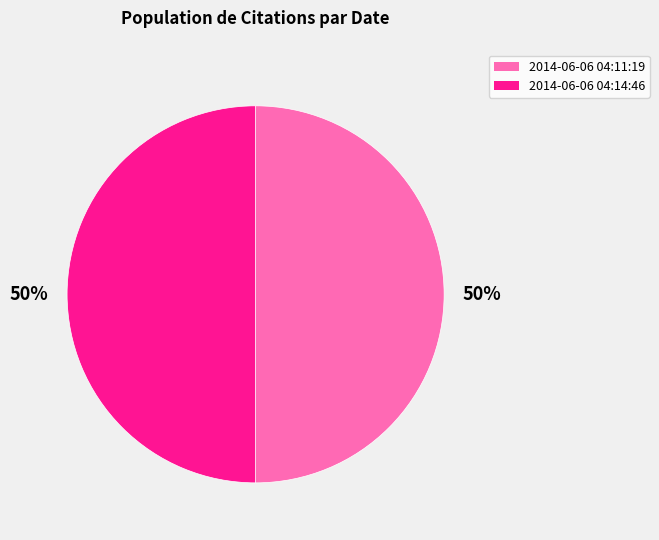

To the nearest percent, what is the combined percentage of 2014-06-06 04:11:19 and 2014-06-06 04:14:46?

100%